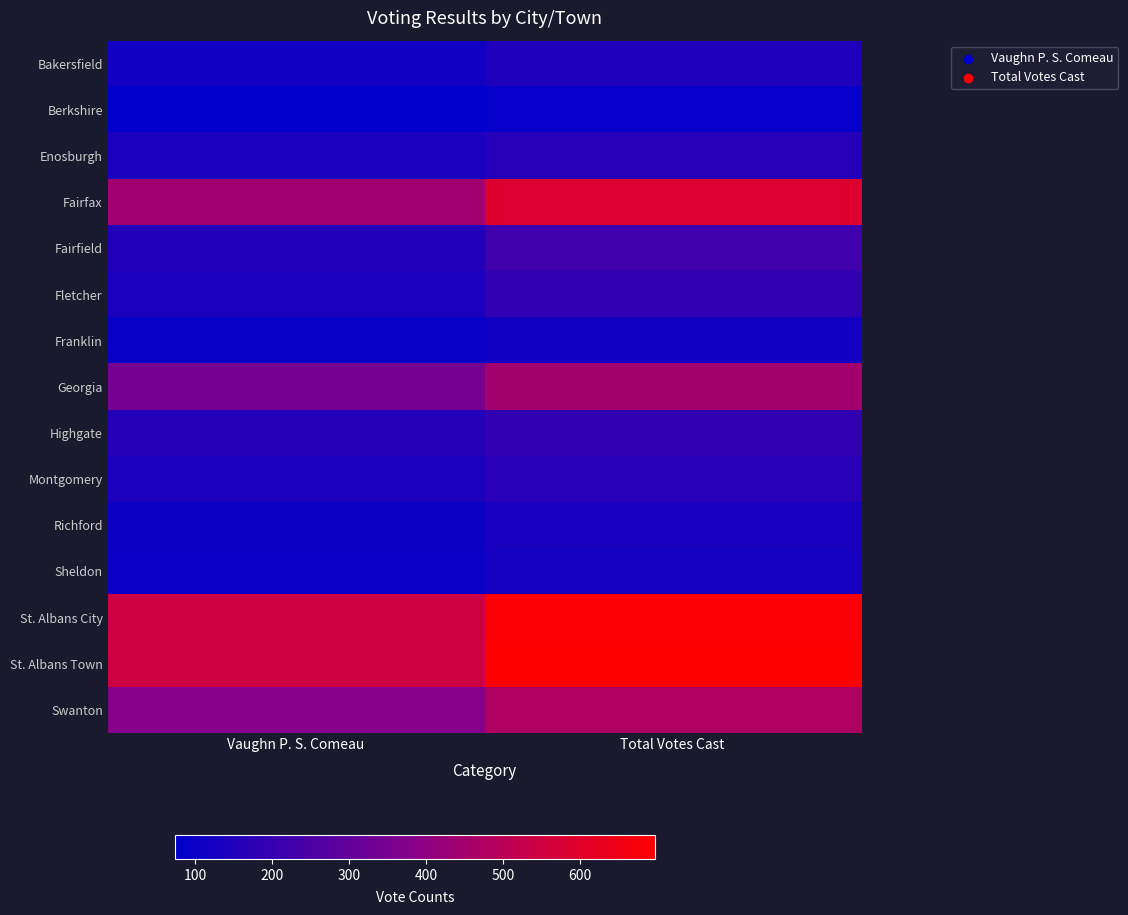

Which series changed the most between Vaughn P. S. Comeau and Total Votes Cast?

St. Albans Town